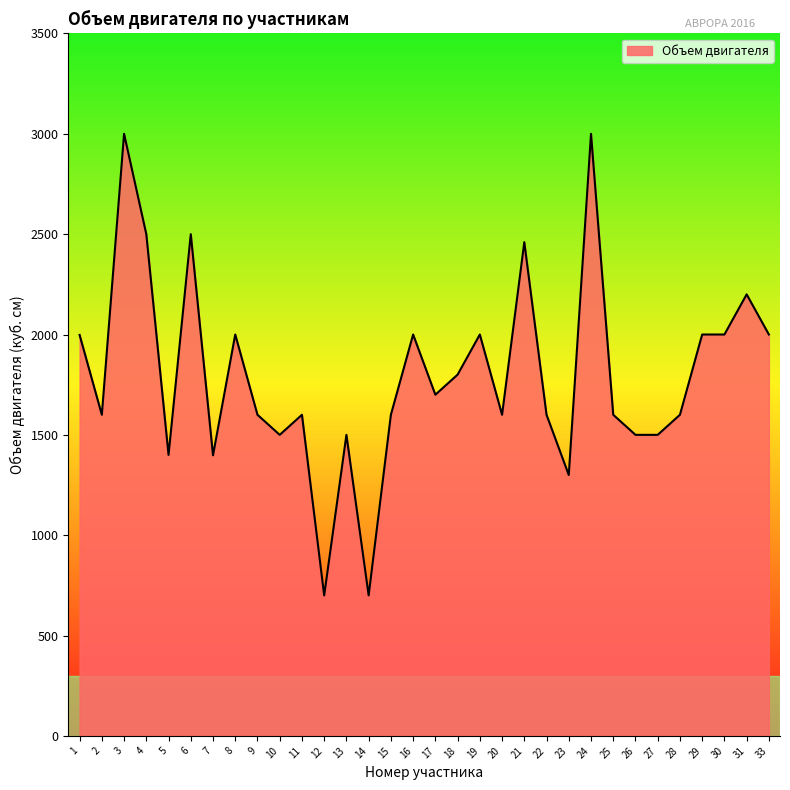

Between 10 and 6, which is larger?

6